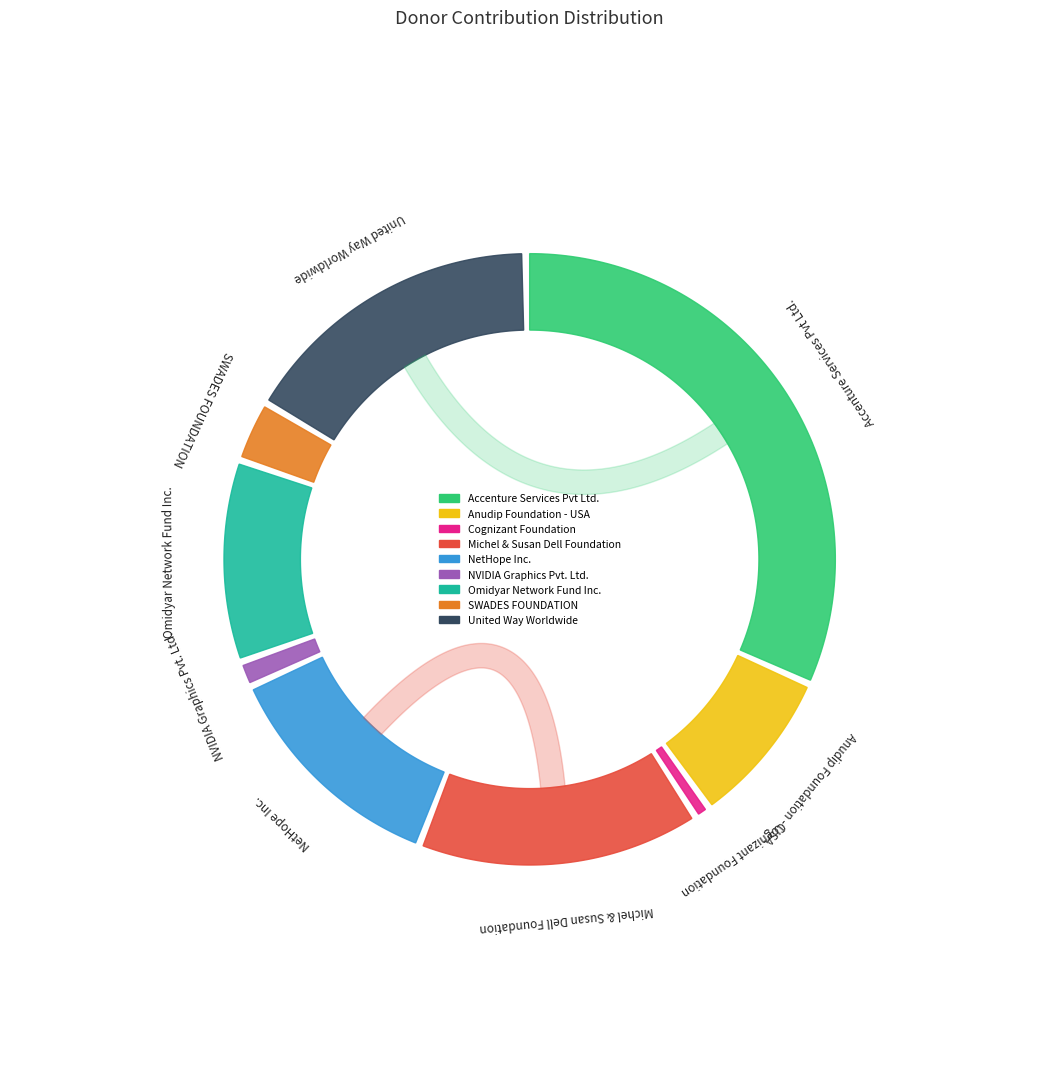

What is the largest slice in the pie chart?

Accenture Services Pvt Ltd.